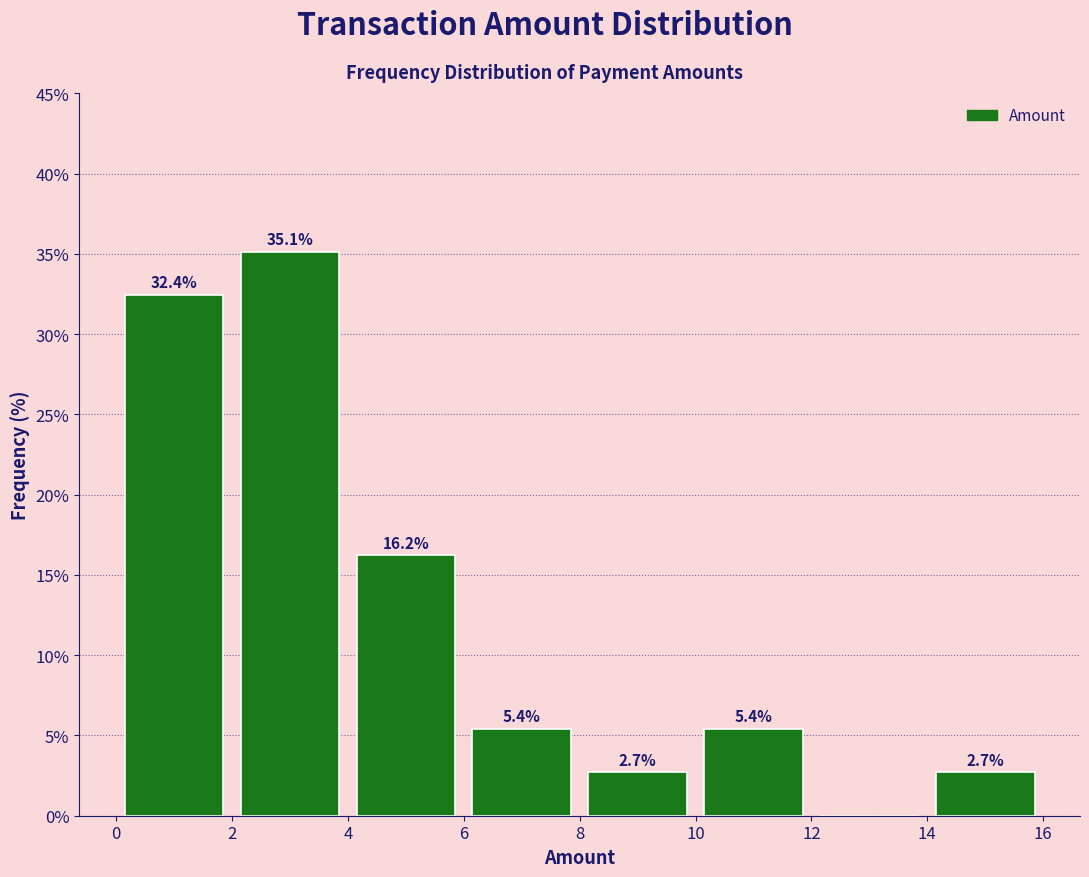

Which range on the x-axis has the tallest bar?

2 to 4